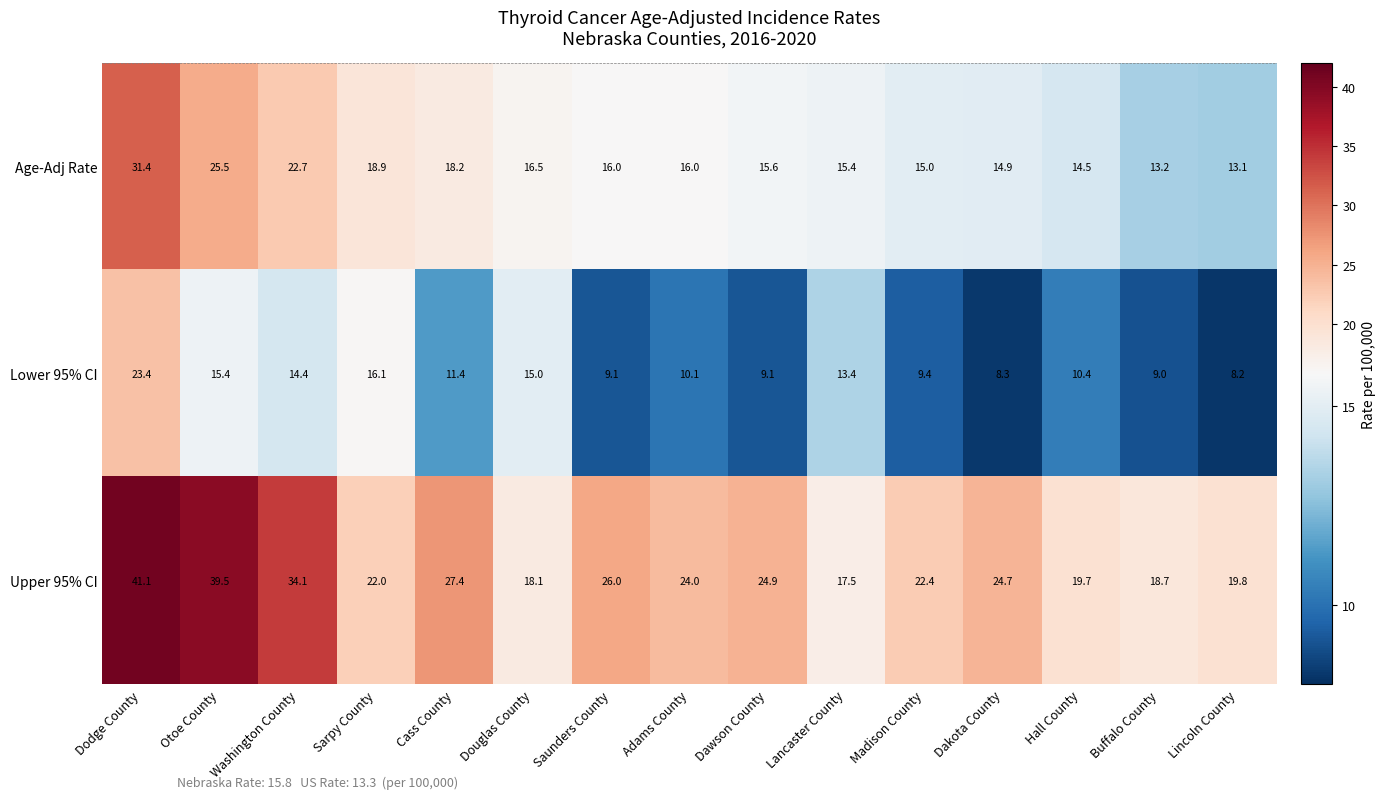

At how many categories does at least one series exceed 20?

10